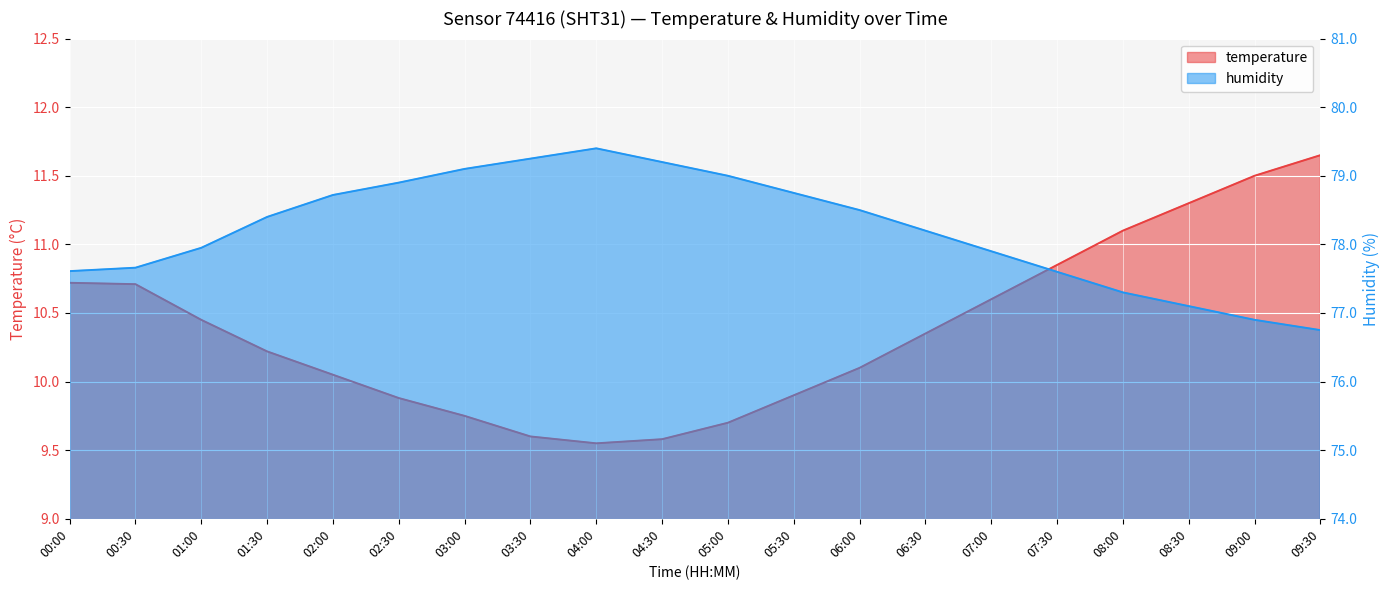

Is the value of temperature at 07:30 greater than the value of humidity at 06:00?

No